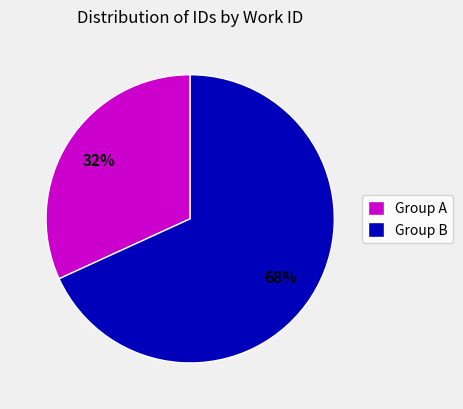

To the nearest percent, what is the difference between the largest and smallest slice percentages?

36%